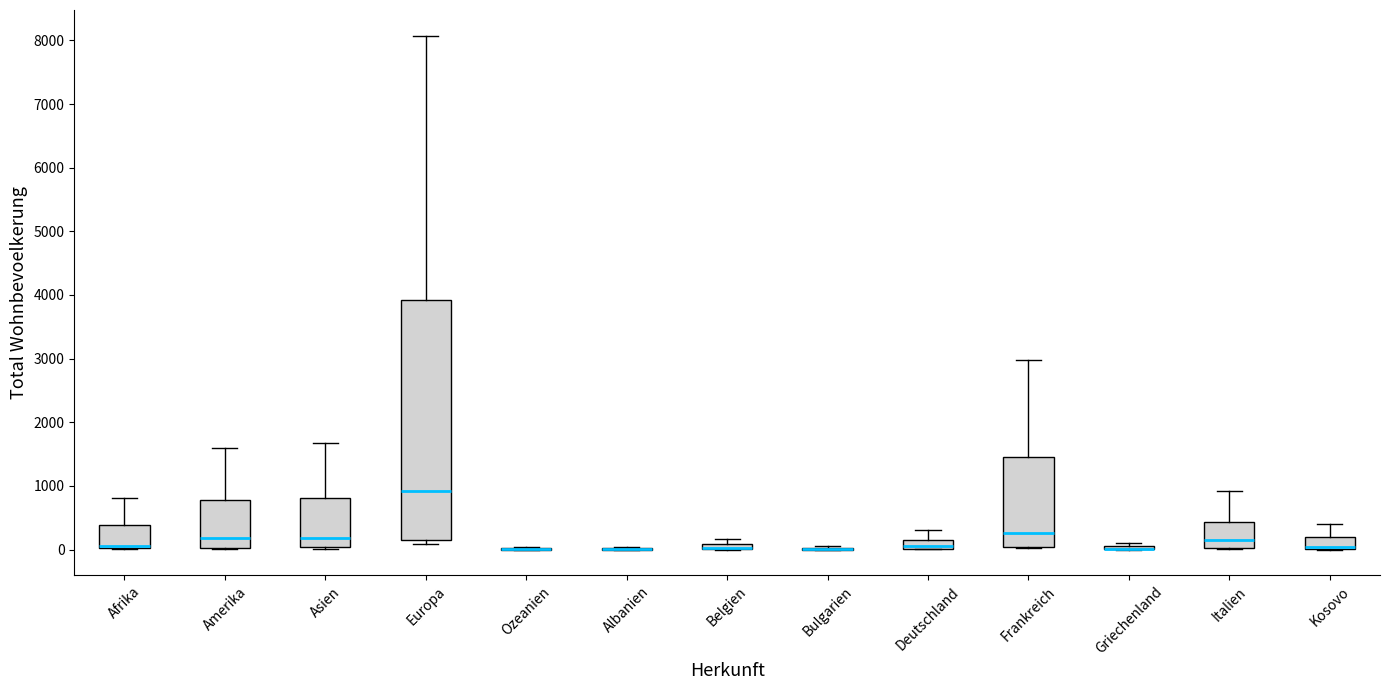

Comparing the boxes themselves (not the whiskers), which one is the tallest?

Europa